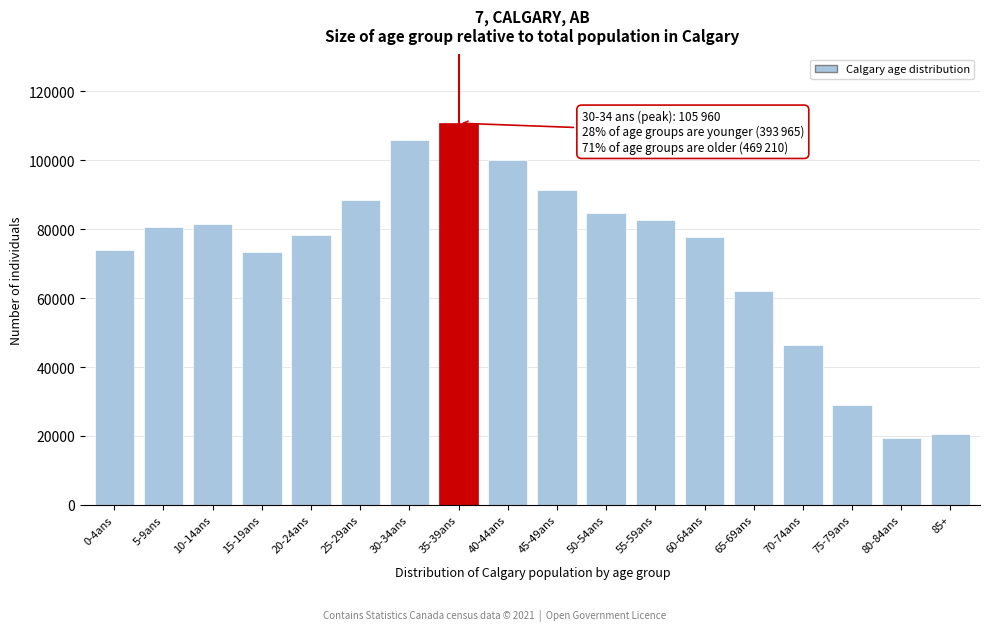

What is the minimum value shown in the chart?

19405